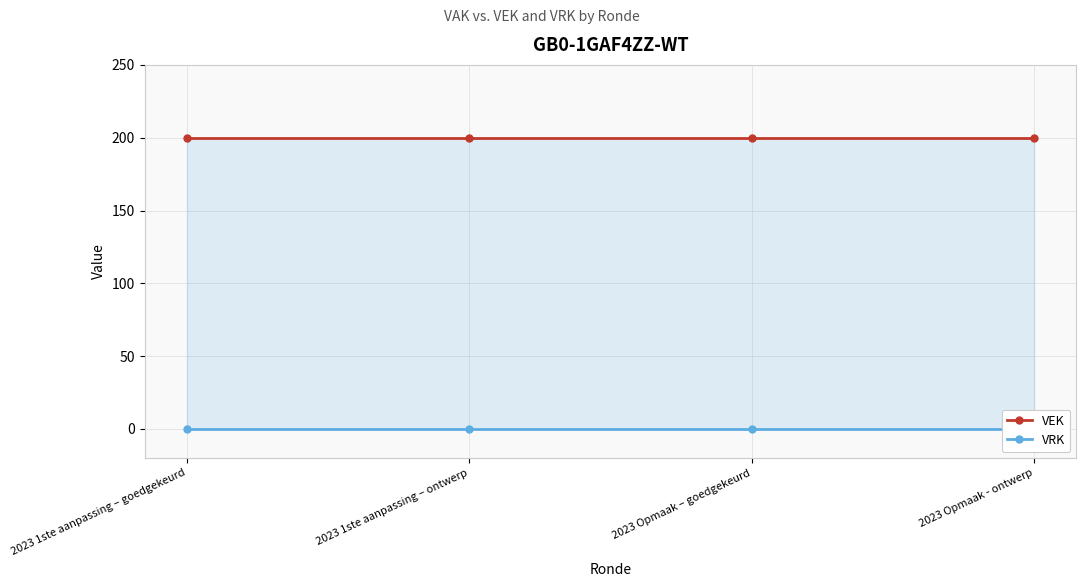

Which category has the lowest value in the VRK series?

2023 1ste aanpassing – goedgekeurd